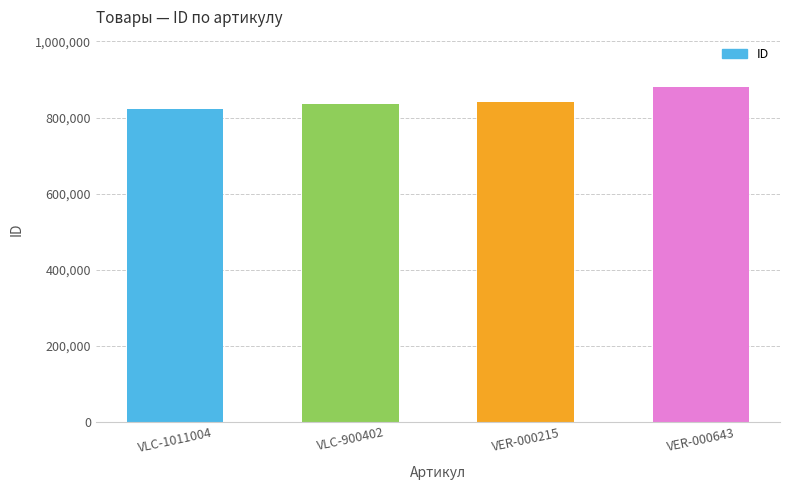

What is the approximate value at VLC-900402?

836319